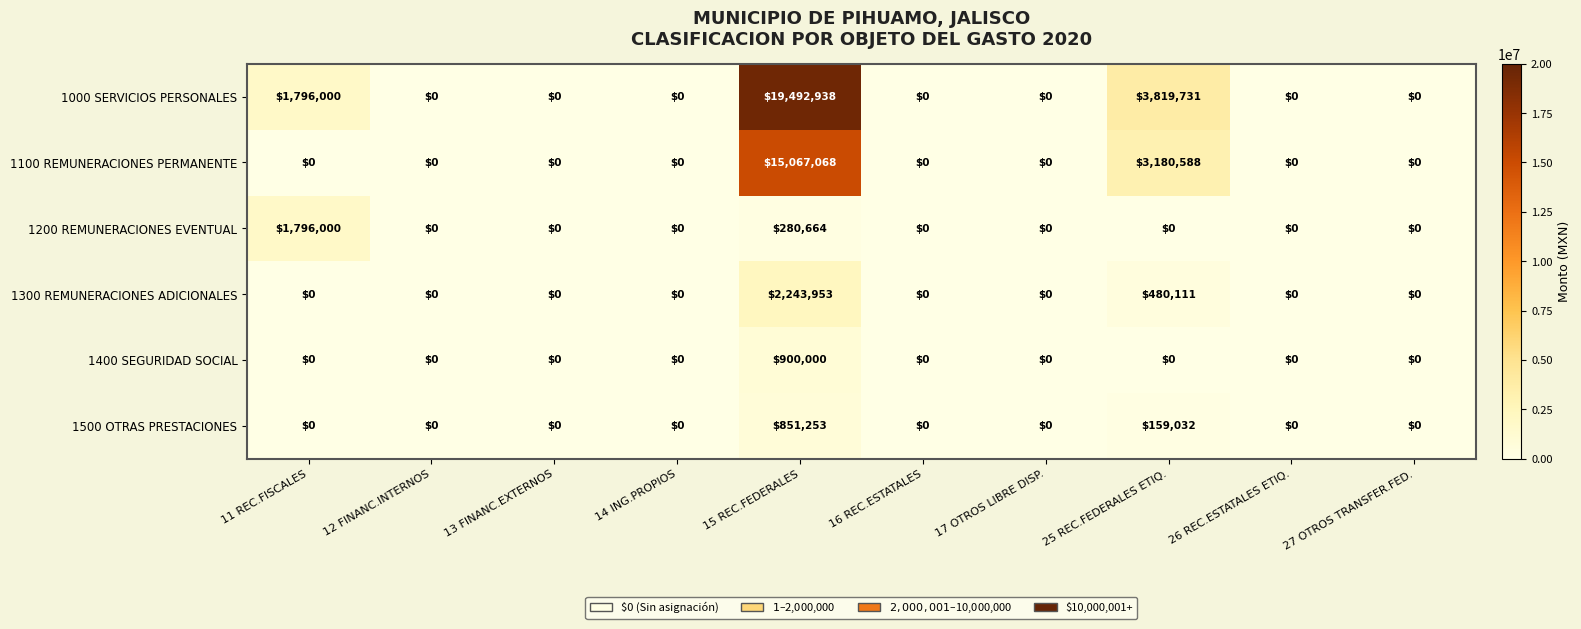

Where is 1500 OTRAS PRESTACIONES nearest to the value 425626?

25 REC.FEDERALES ETIQ.